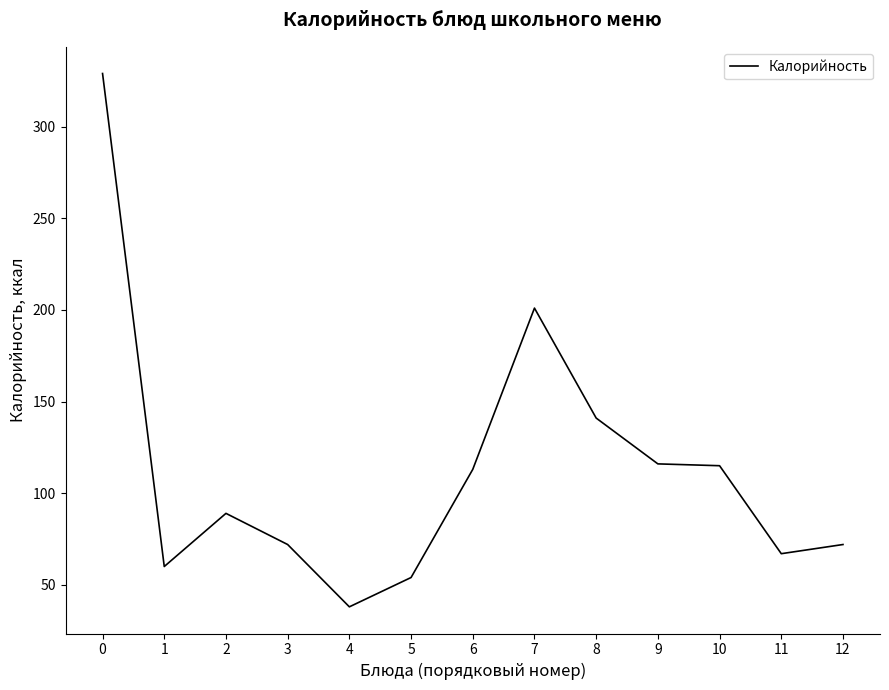

What is the change in value from 9 to 10?

-1